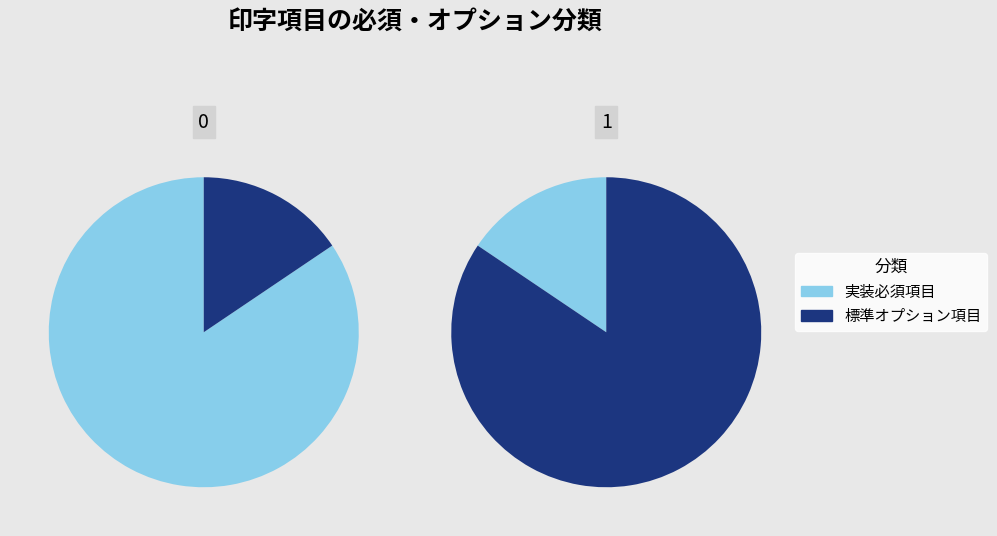

To the nearest percent, what is the combined percentage of 標準オプション項目 and 実装必須項目?

100%